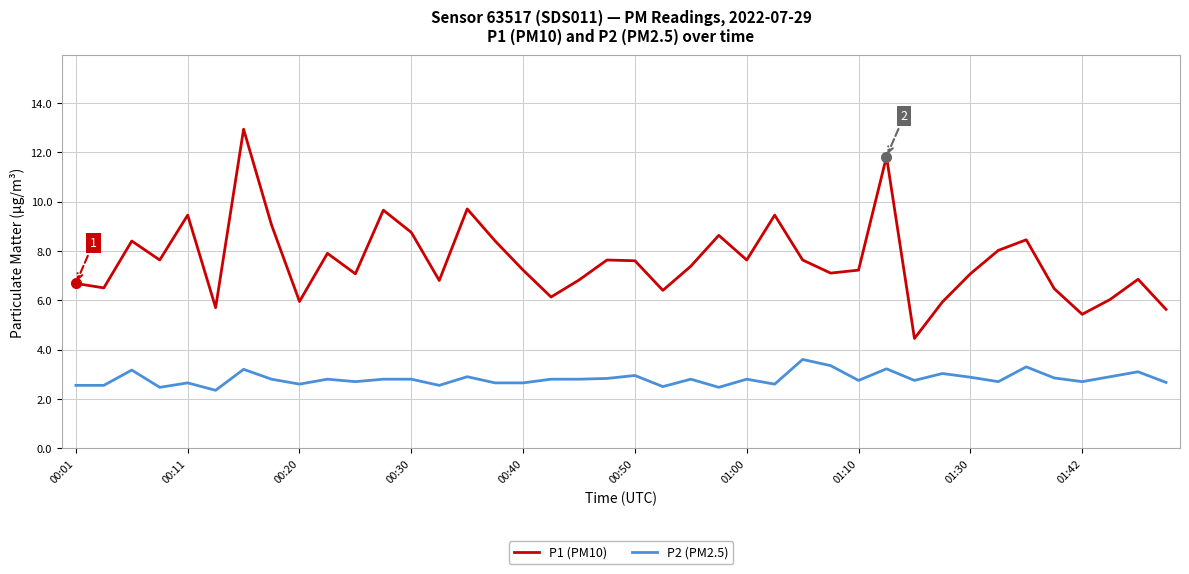

True or false: P2 (PM2.5) and P1 (PM10) intersect in this chart.

False